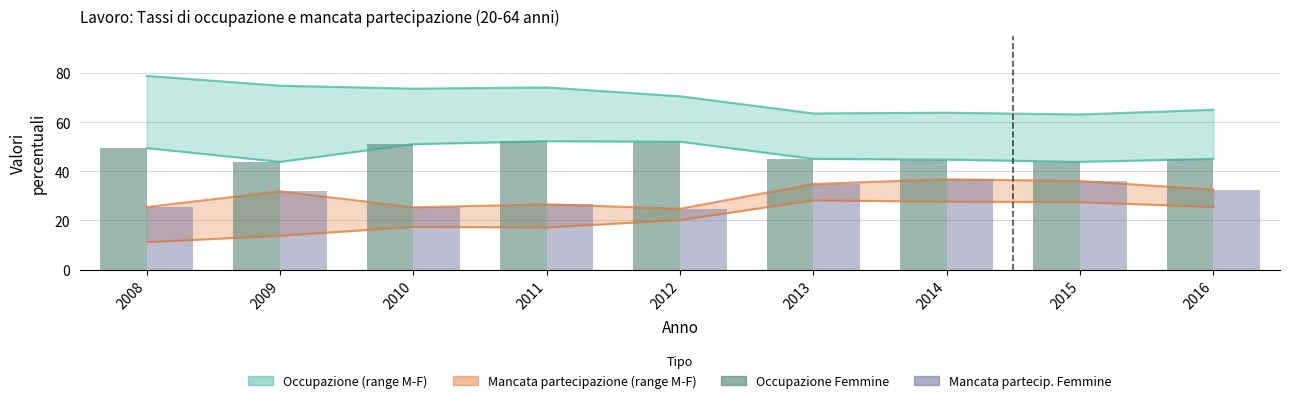

Which series has the widest spread of values?

Mancata partecip. Femmine